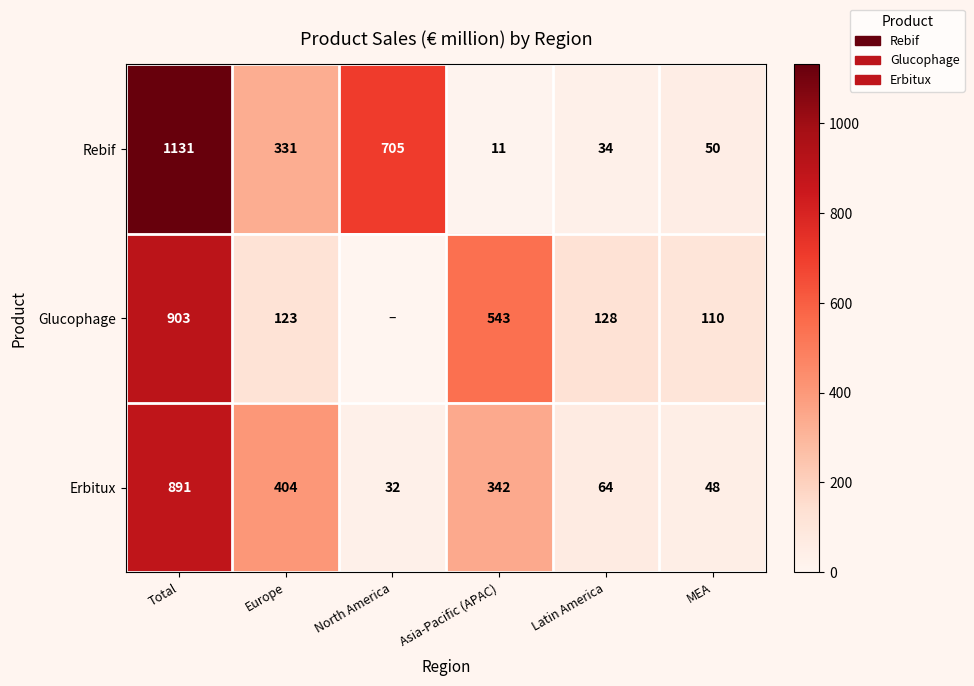

True or false: Glucophage has a value of 41 at Latin America.

False